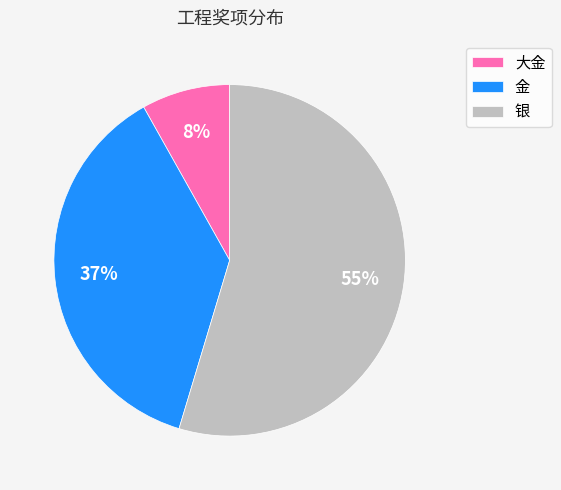

To the nearest percent, what is the difference between the largest and smallest slice percentages?

47%